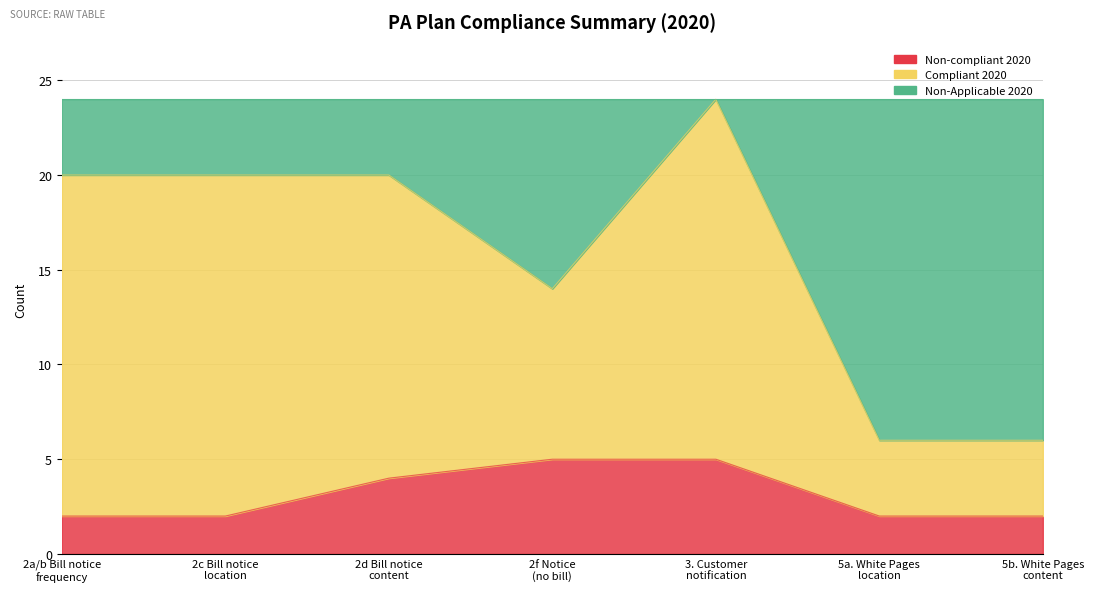

What position from the right is 2c Bill notice location?

6